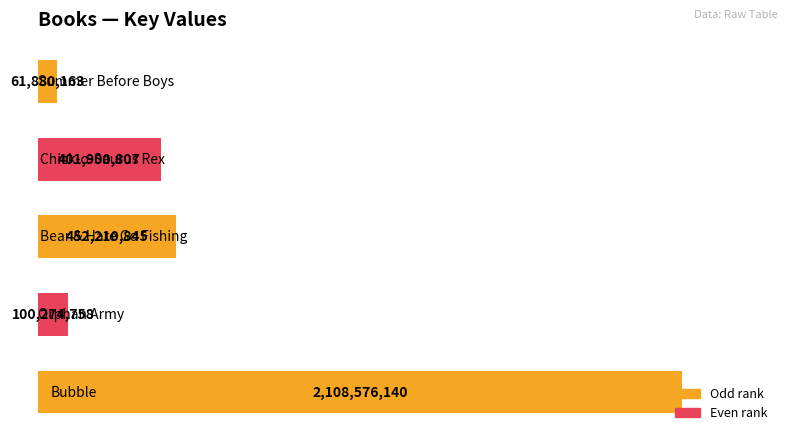

What is the sum of all values?

3124842713